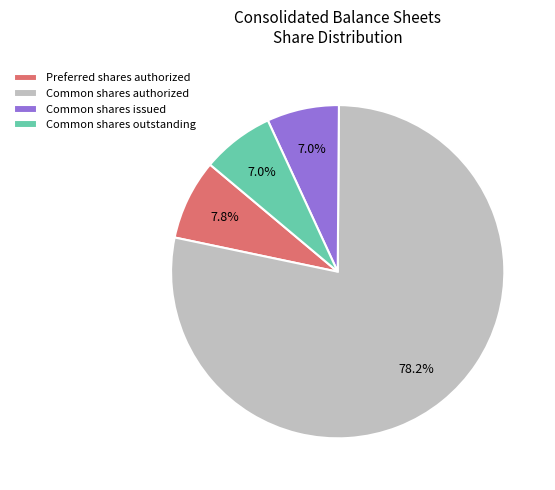

Is Common shares issued the majority of the pie?

No